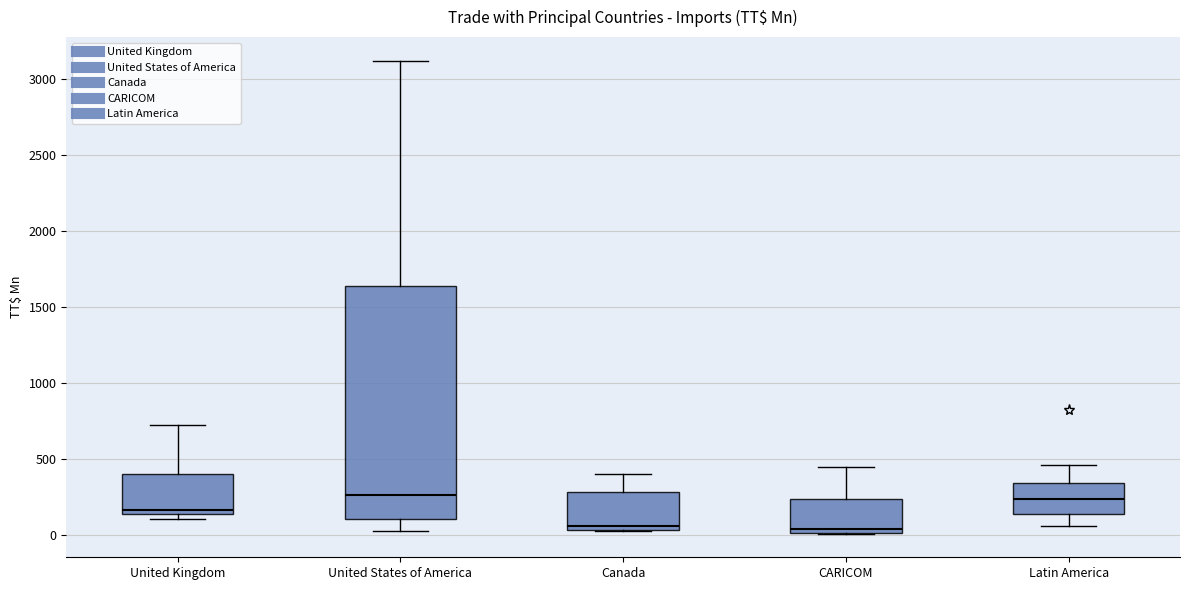

Reading left to right, read every box against the y-axis: the position of its median line, the range the box covers, and the ends of its whiskers. The values are not printed on the chart, so give them approximately, as read against the axis.

United Kingdom: median 150 (just above the box's lower edge), box 150 to 400, whiskers 100 to 700
United States of America: median 250, box 100 to 1650, whiskers 50 to 3100
Canada: median 50 (just above the box's lower edge), box 50 to 300, whiskers 0 to 400
CARICOM: median 50, box 0 to 250, whiskers 0 to 450
Latin America: median 250, box 150 to 350, whiskers 50 to 450